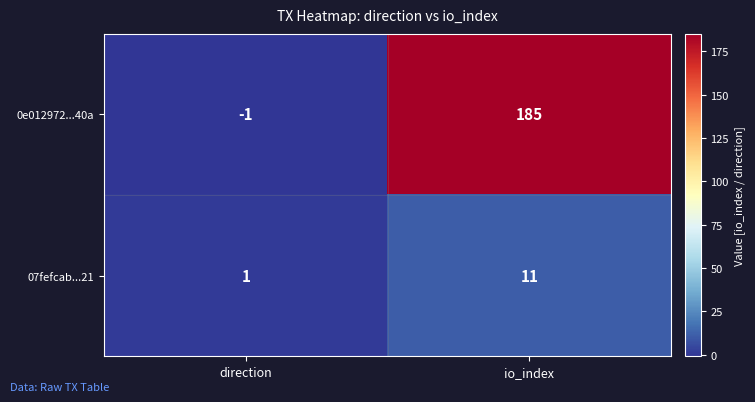

Which series changed the most between direction and io_index?

0e012972...40a